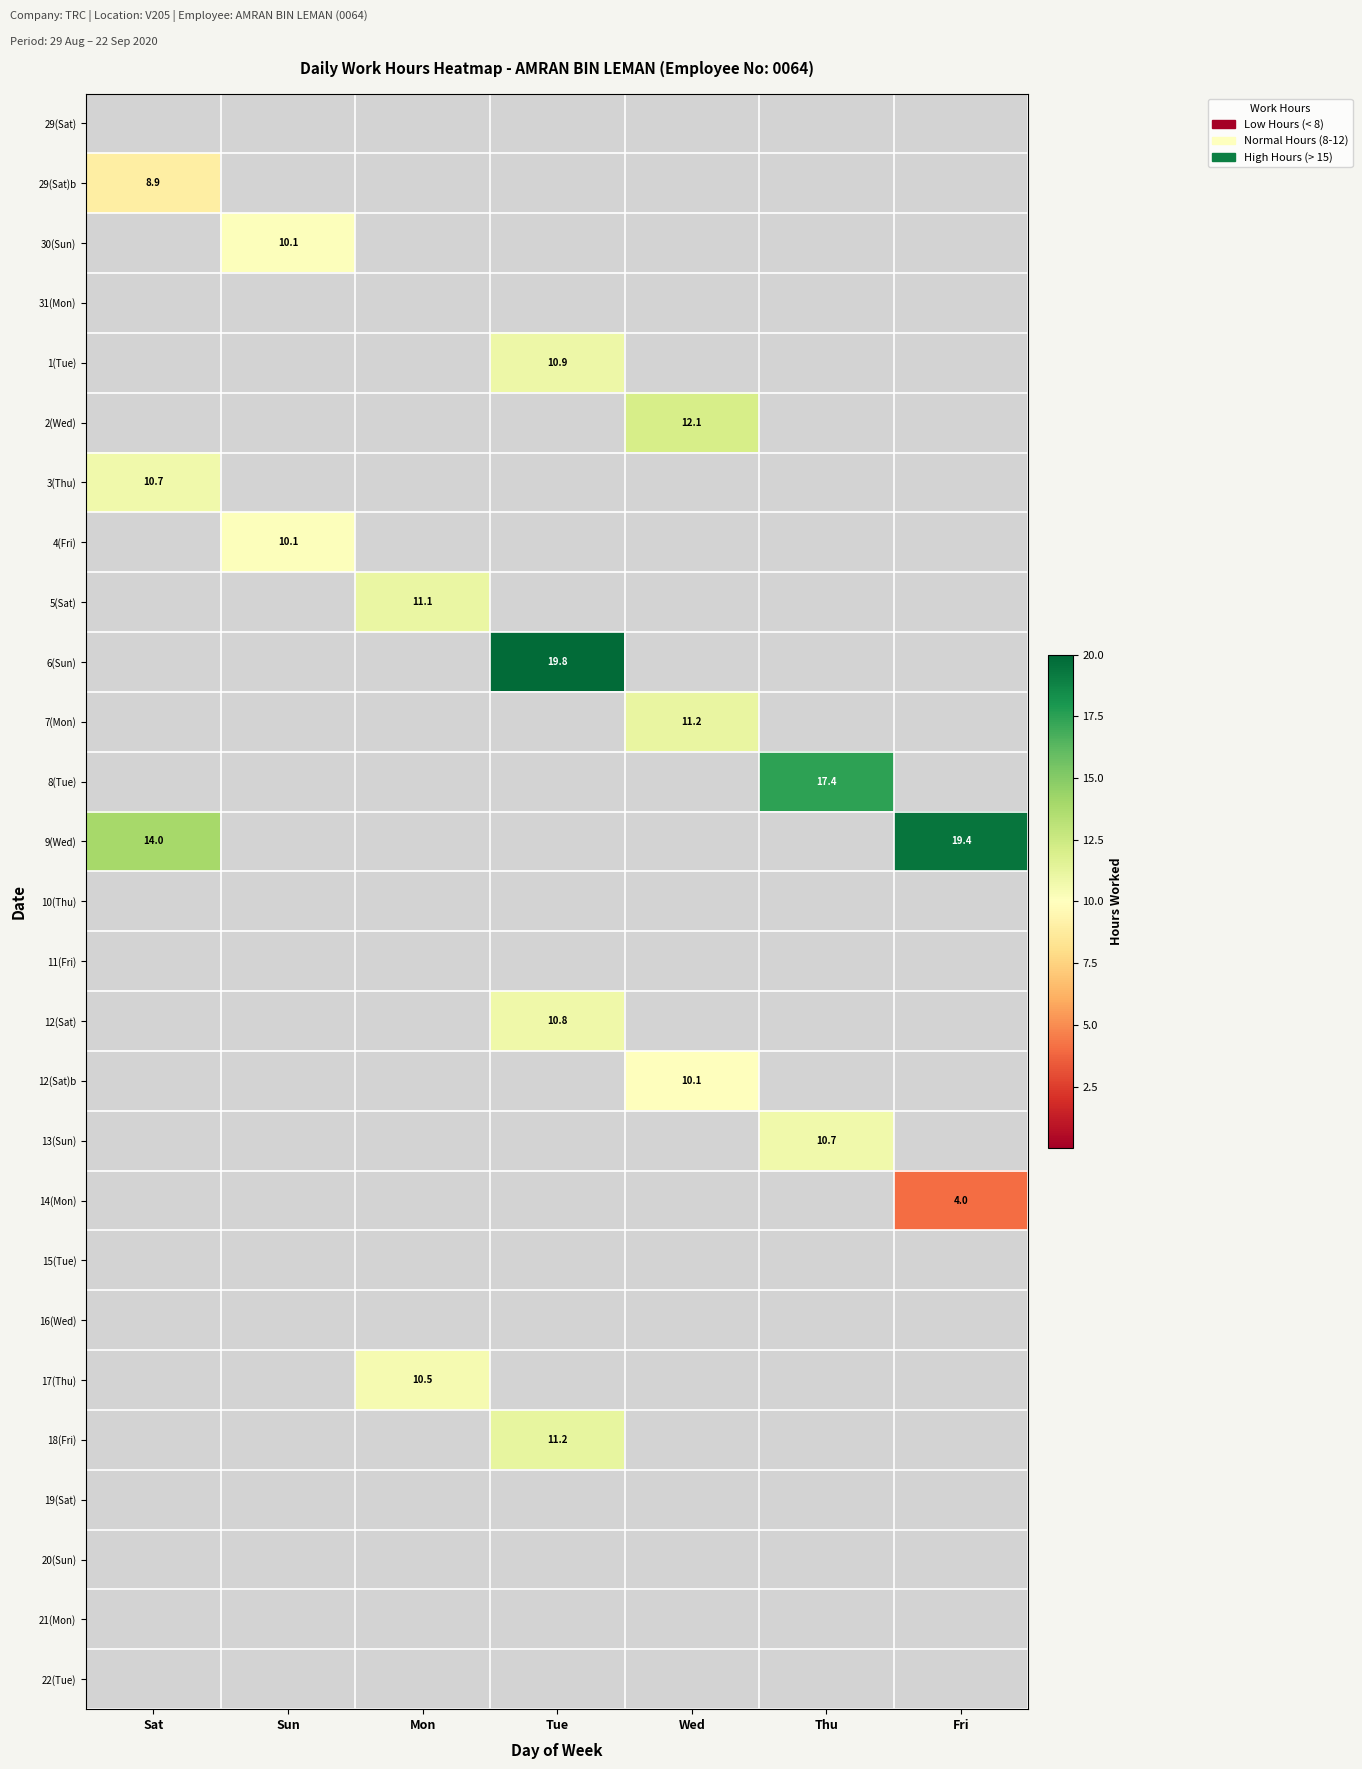

Is it true that 8(Tue) equals 17.4 at Thu?

True